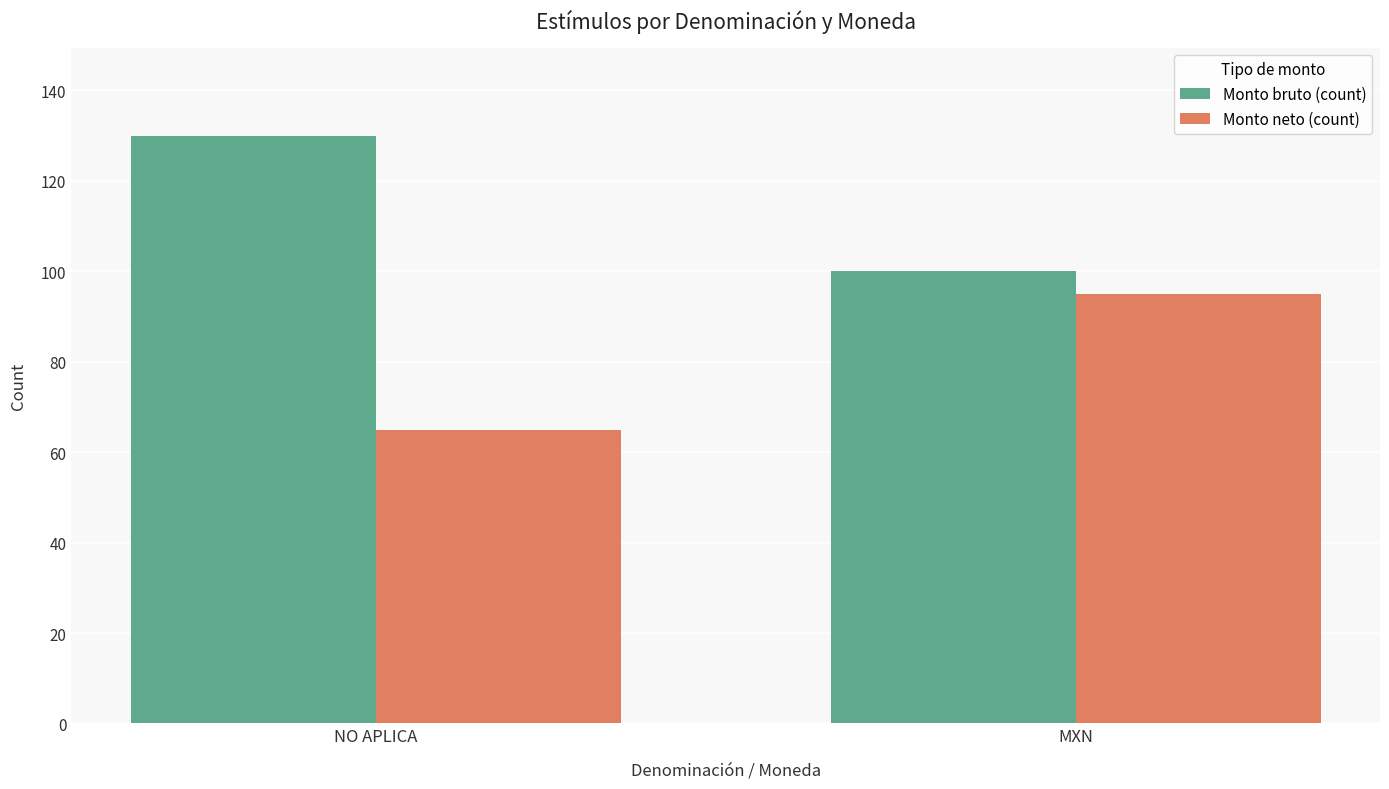

Which category has the highest value in the Monto bruto (count) series?

NO APLICA